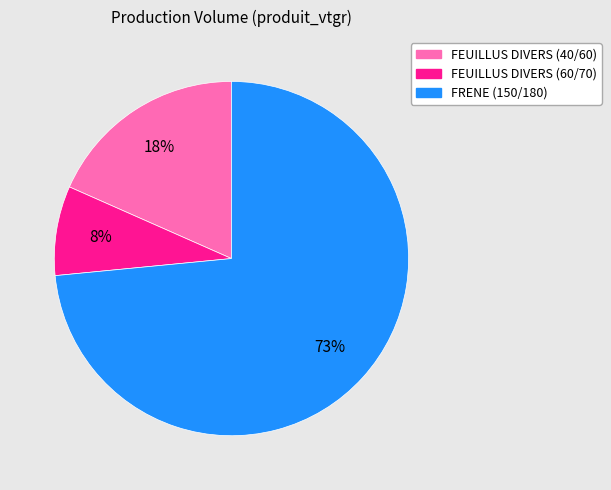

To the nearest percent, what is the average slice percentage?

33%